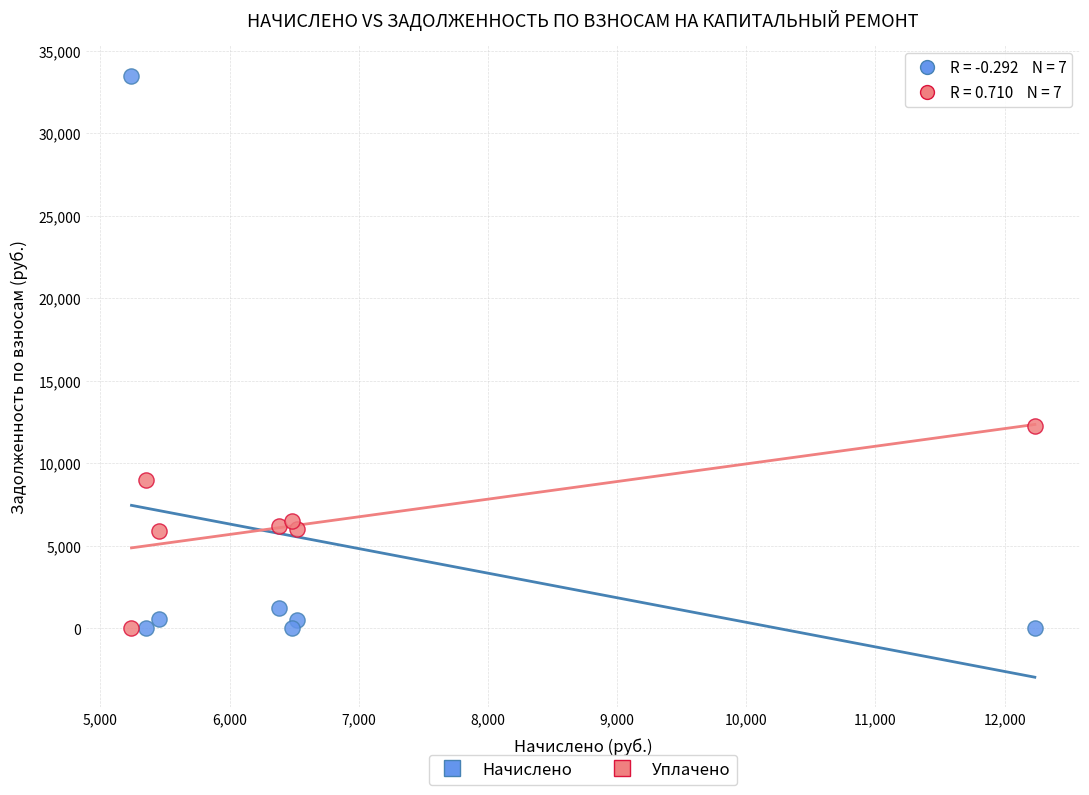

Which series has the largest Y range (max minus min)?

Начислено